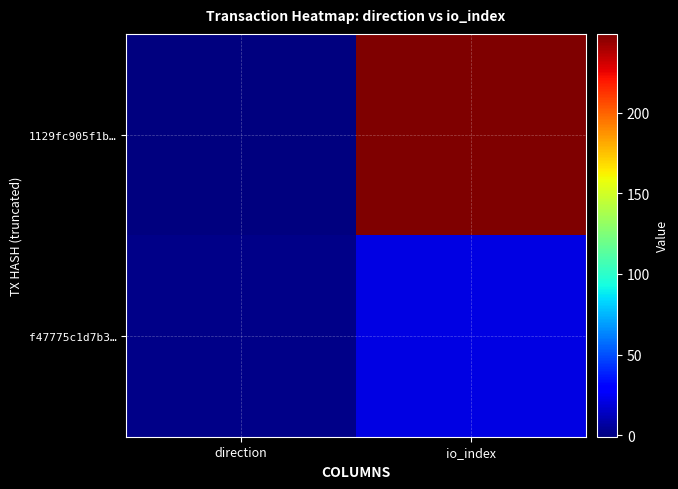

Rank the series by their maximum value, from highest to lowest.

1129fc905f1b…, f47775c1d7b3…